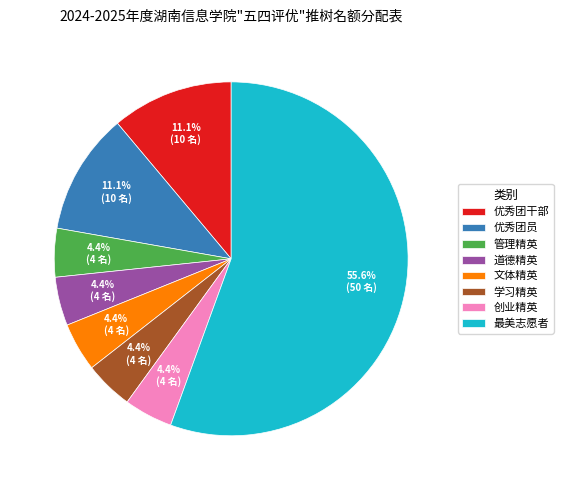

Which slice is the largest?

最美志愿者